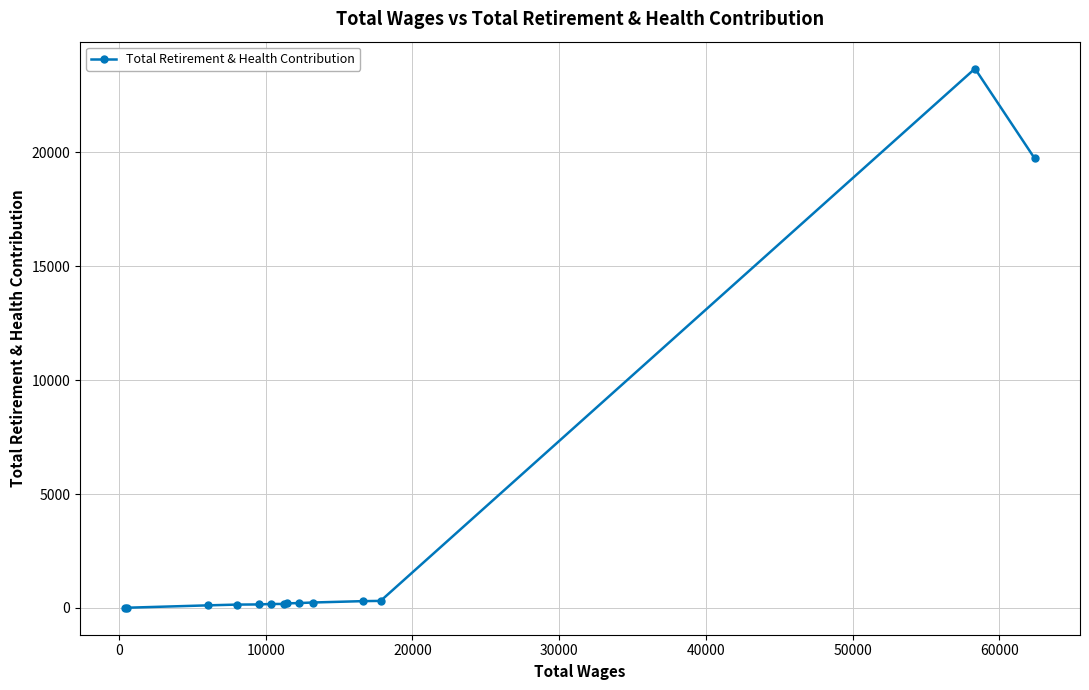

What is the average value?

3249